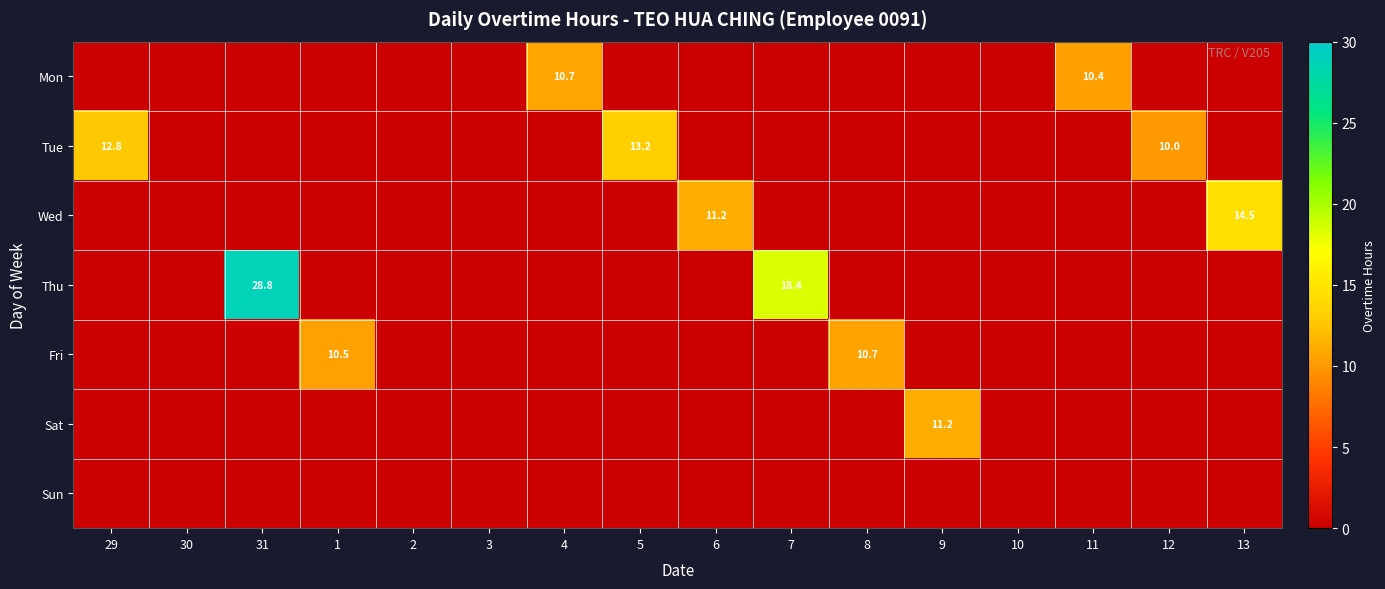

The value of Mon at 4 is 17.4. True or false?

False